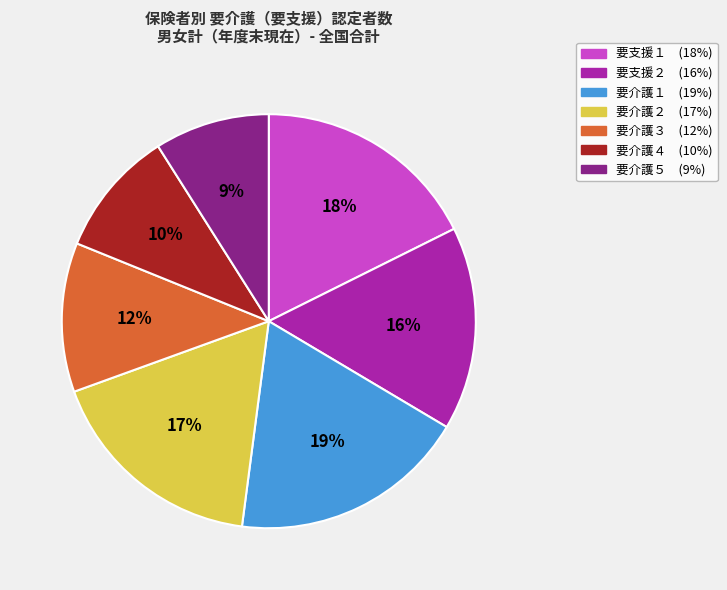

Is it true that 要介護２ is 17% of the pie?

True